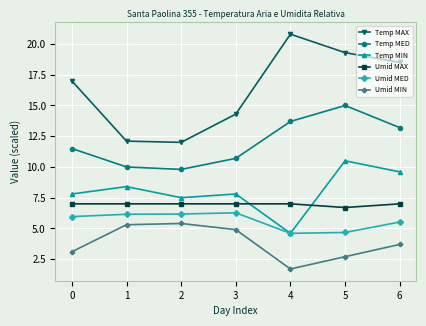

What are all the series names shown in the legend?

Temp MAX, Temp MED, Temp MIN, Umid MAX, Umid MED, Umid MIN